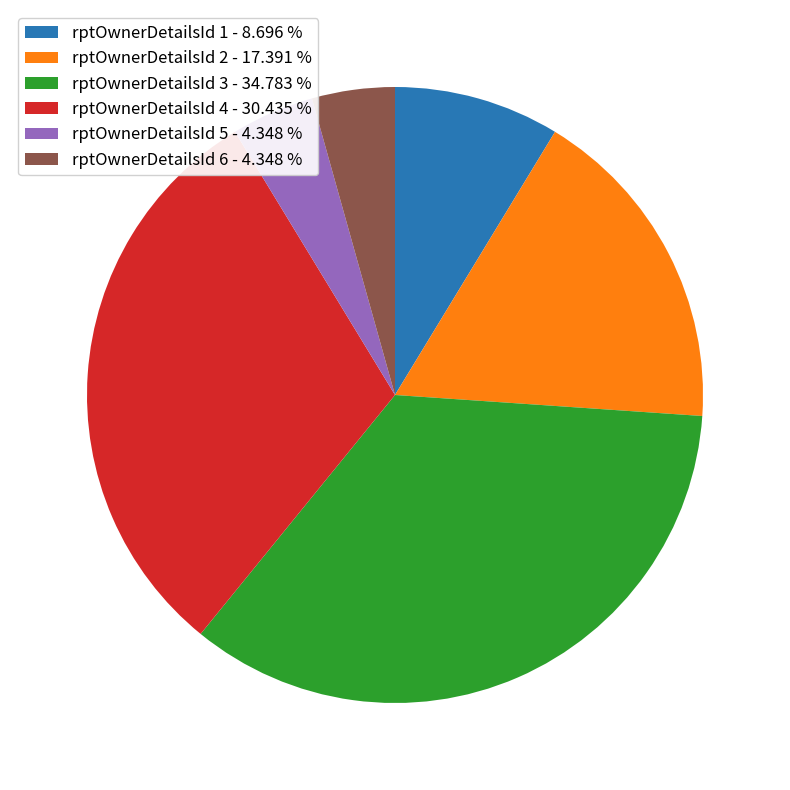

Between rptOwnerDetailsId 3 - 34.783 % and rptOwnerDetailsId 6 - 4.348 %, which is larger?

rptOwnerDetailsId 3 - 34.783 %